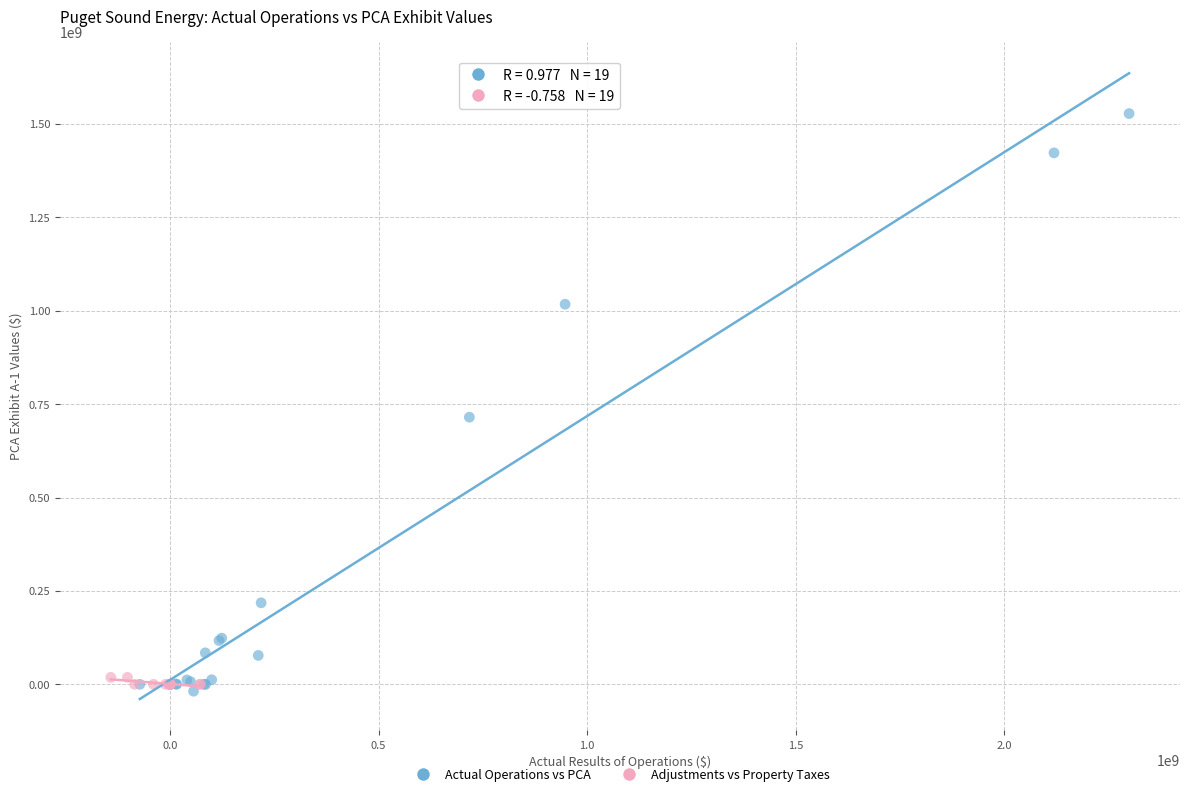

Which series has the widest spread of Y values?

Actual Operations vs PCA